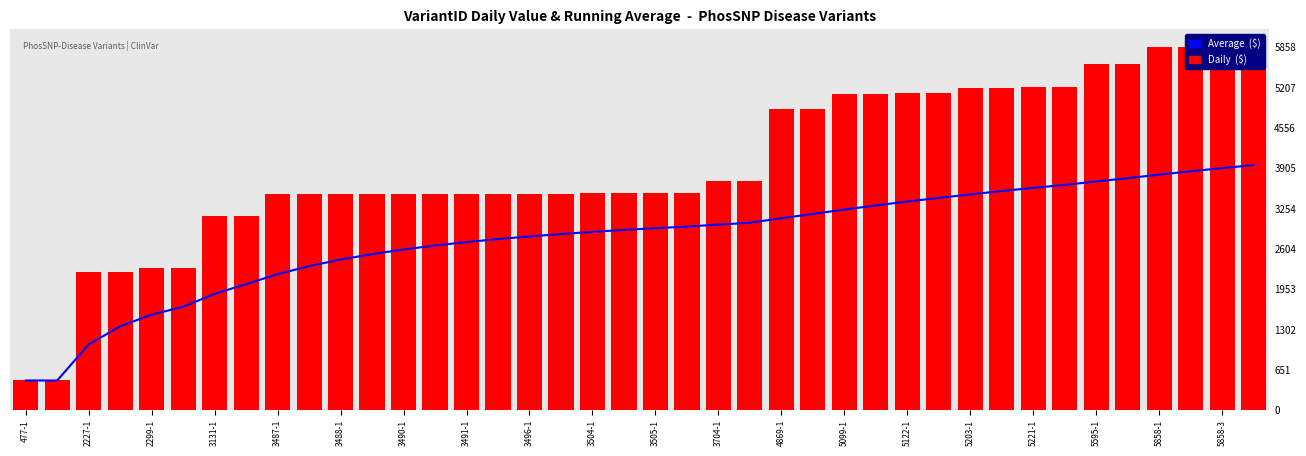

Read the Daily  ($) value at 35.

5595.0